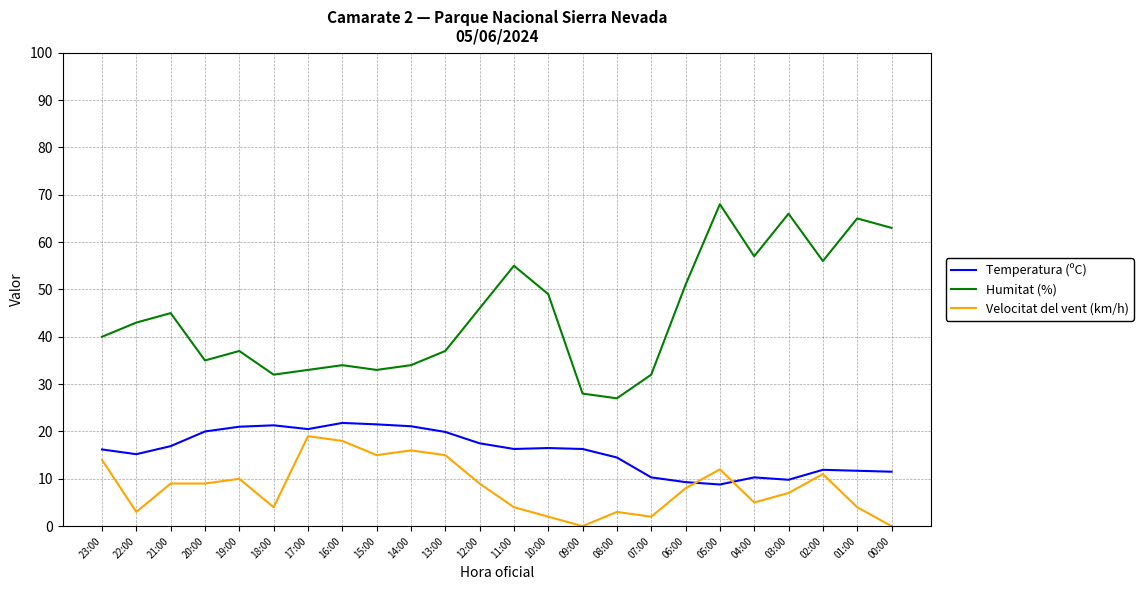

True or false: Humitat (%) has a value of 28.0 at 09:00.

True